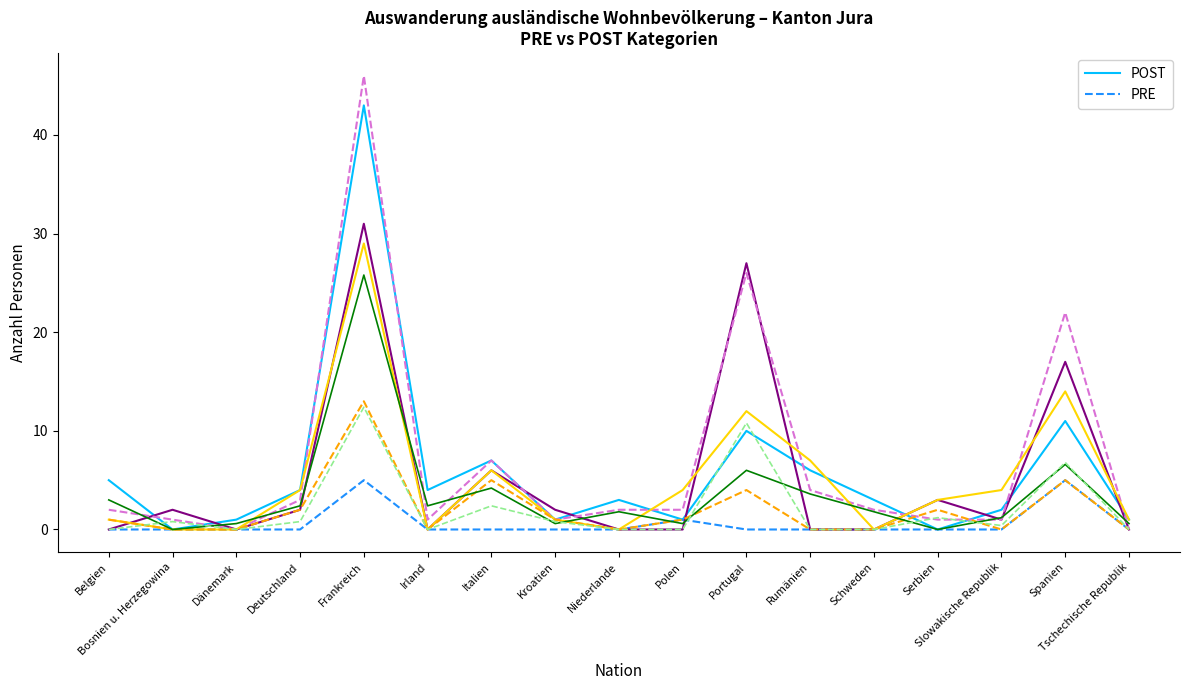

What is the average value of the PRE series?

1